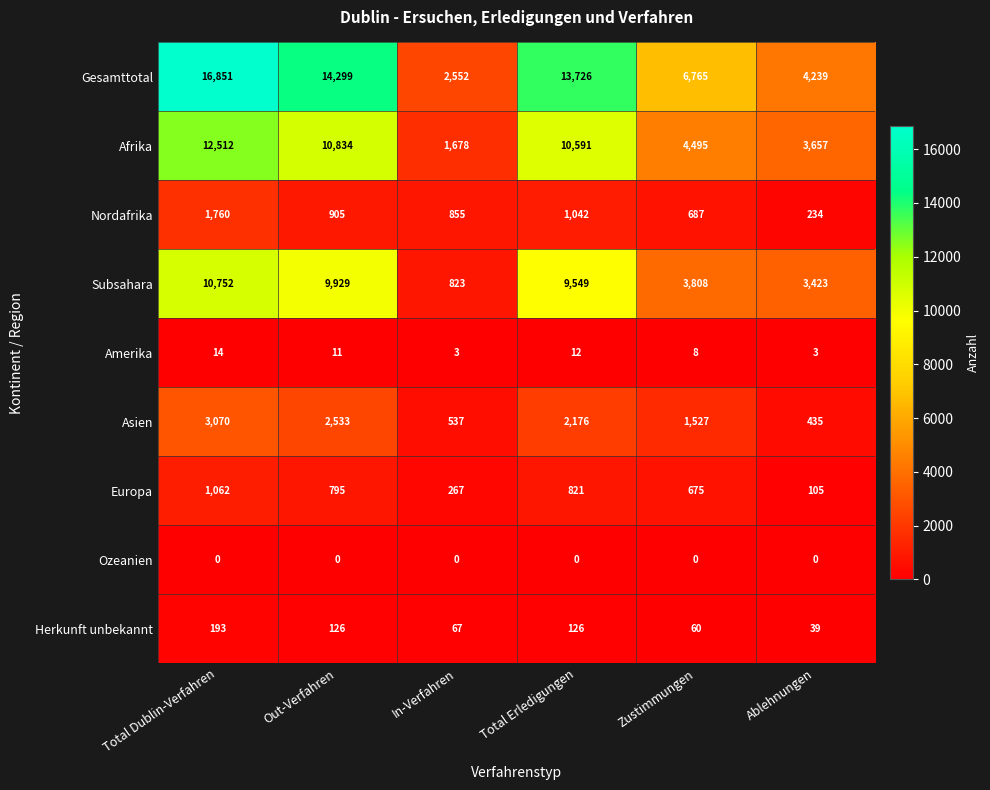

What is the minimum value for Europa?

105